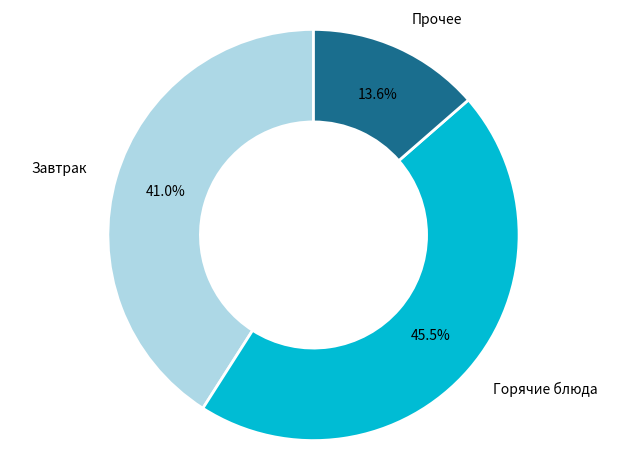

Does any single category account for the majority?

No